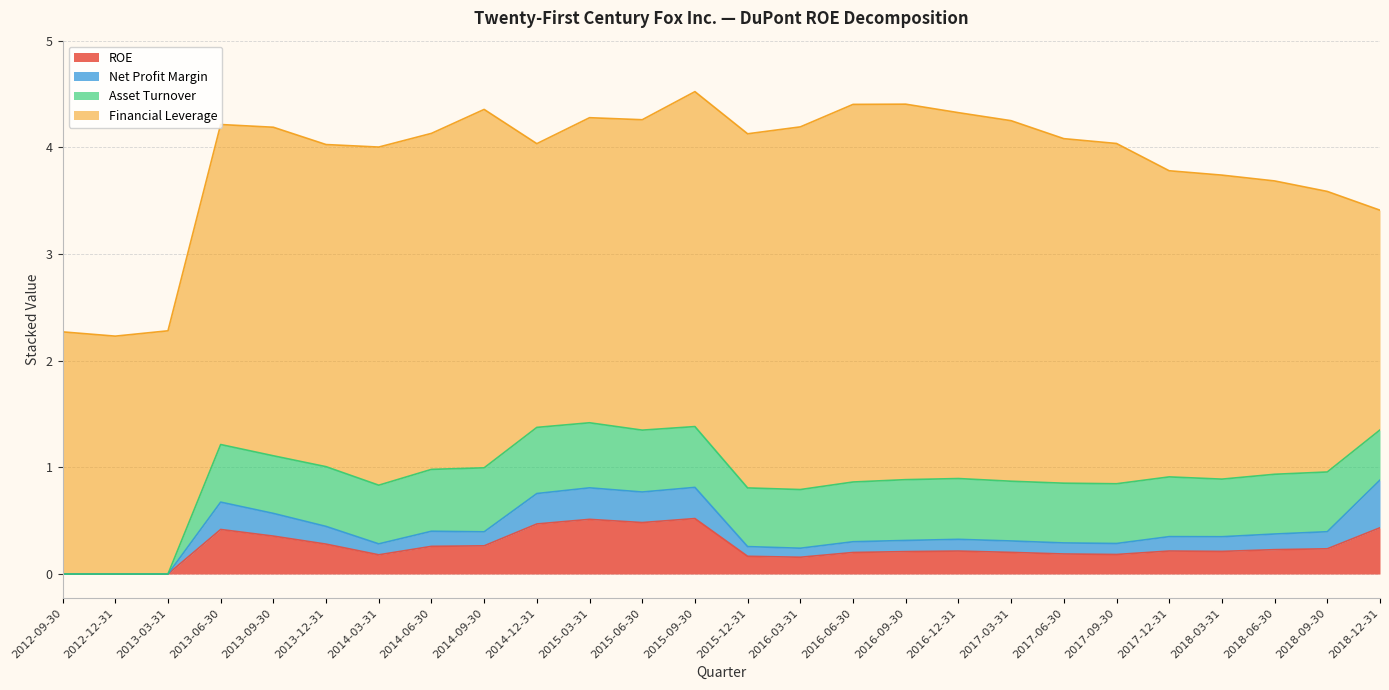

How many Net Profit Margin values are between 0 and 1?

26